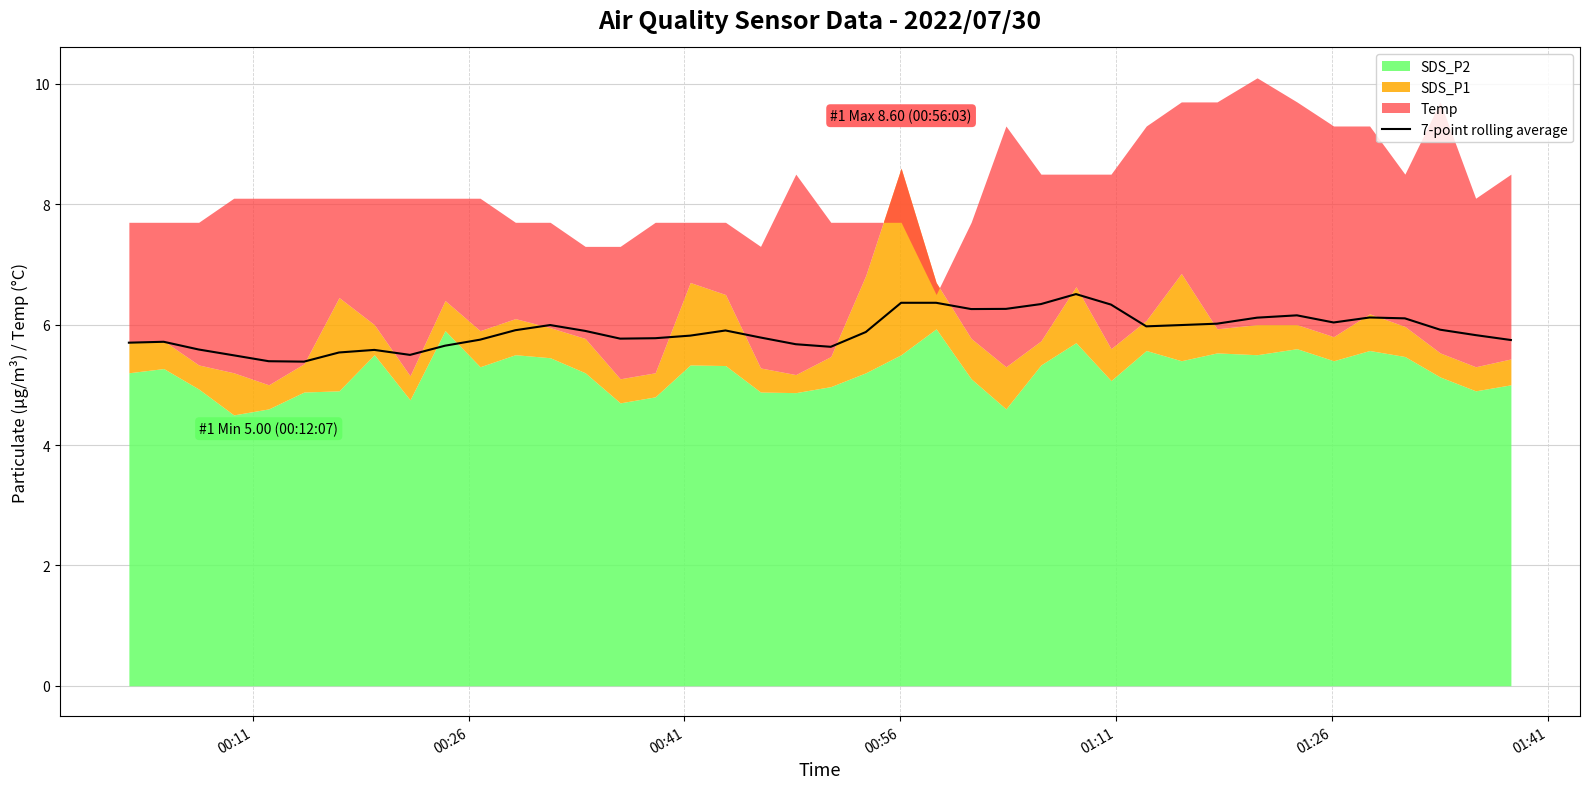

What is the maximum value for 7-point rolling average?

6.5